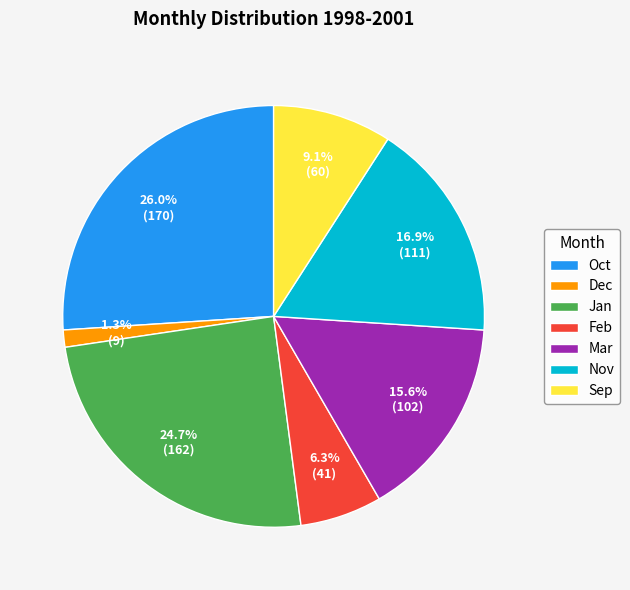

Which slice is the smallest?

Dec